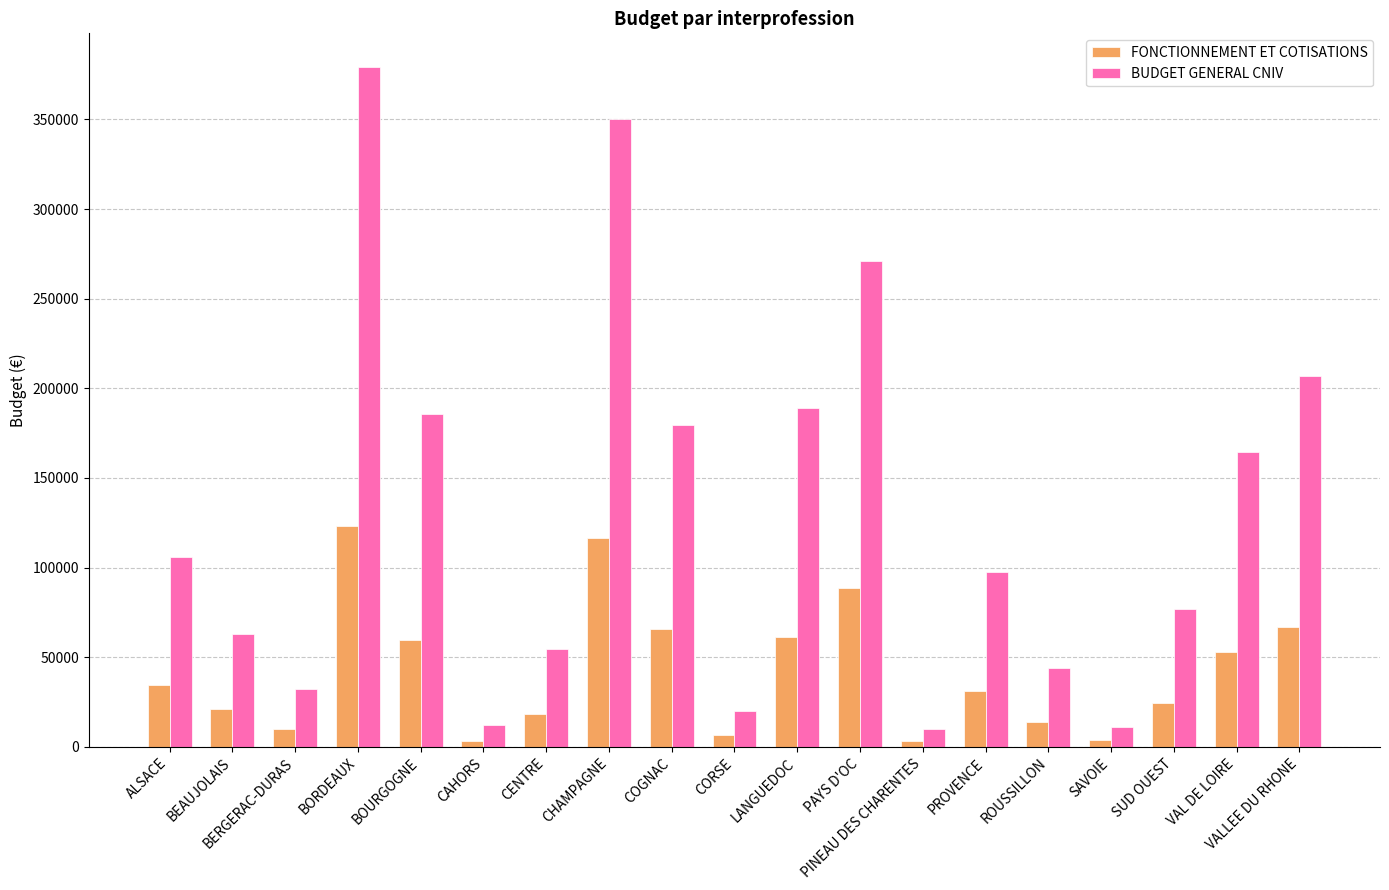

How many values in the FONCTIONNEMENT ET COTISATIONS series are below 31084?

9